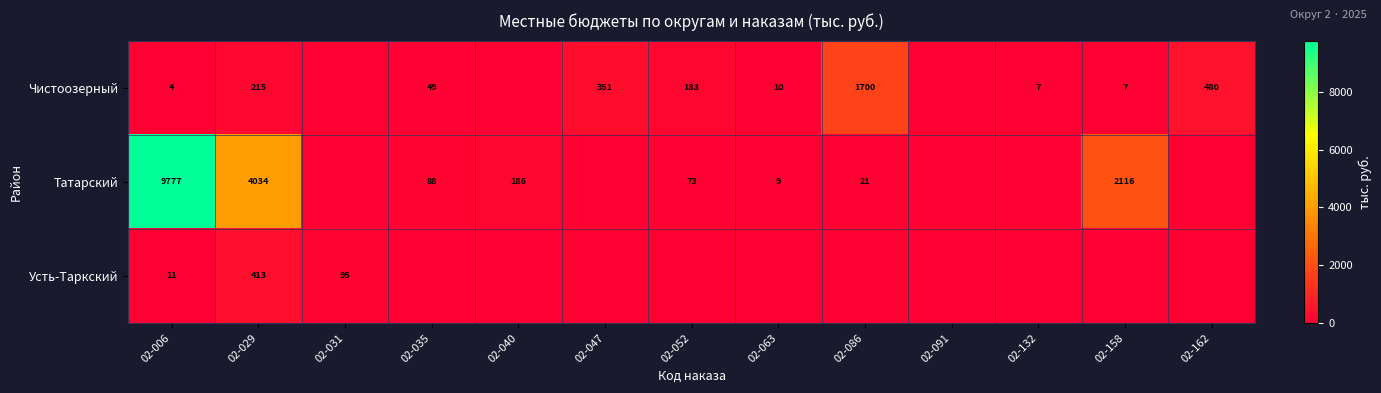

True or false: Чистоозерный has a value of 480 at 02-162.

True